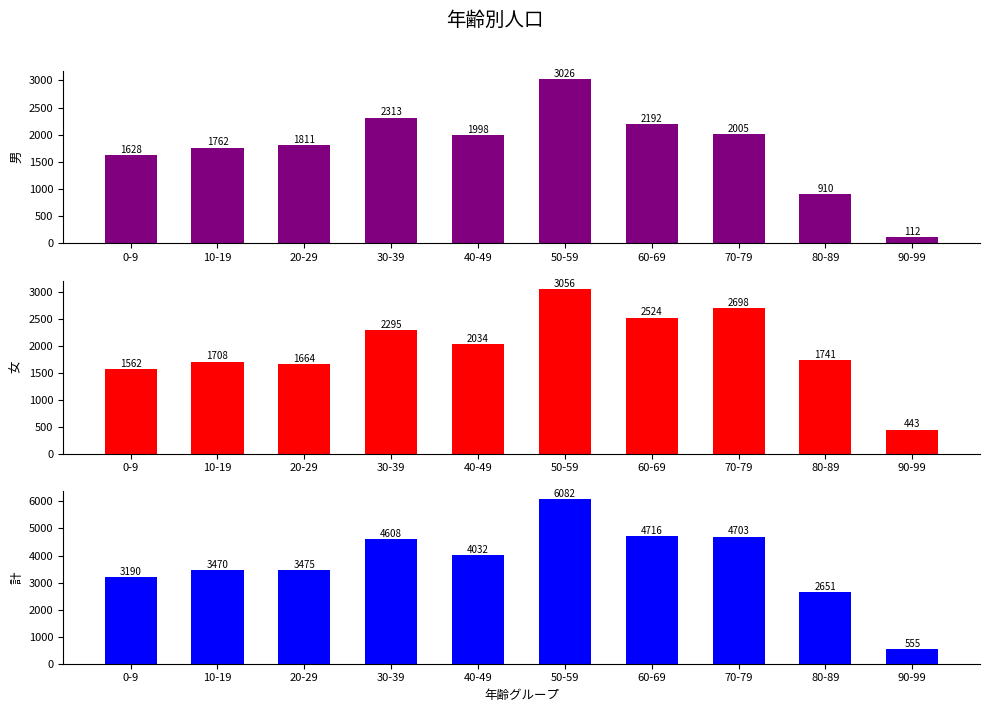

Which has a higher value, 50-59 or 20-29?

50-59